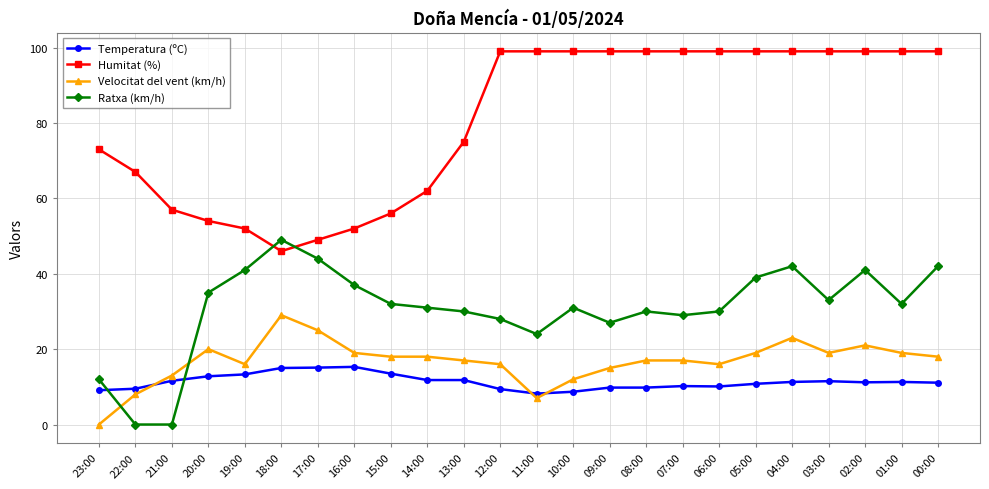

Rank the series by their maximum value, from lowest to highest.

Temperatura (ºC), Velocitat del vent (km/h), Ratxa (km/h), Humitat (%)